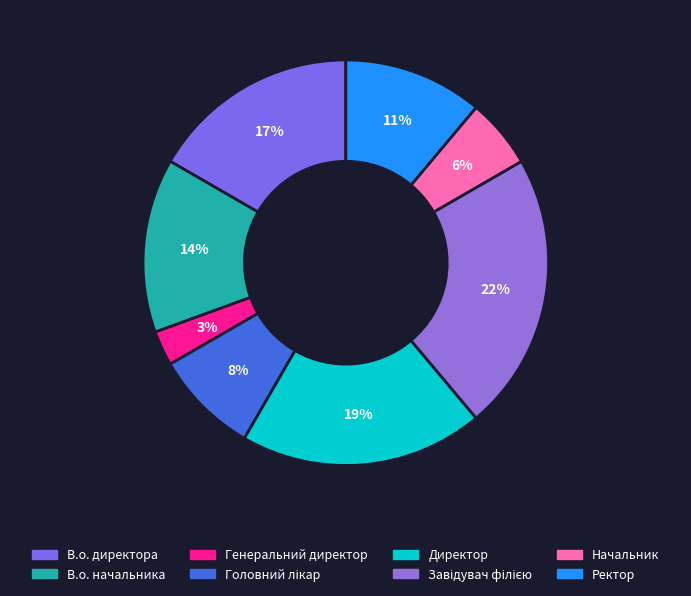

Does Начальник account for over 50% of the chart?

No